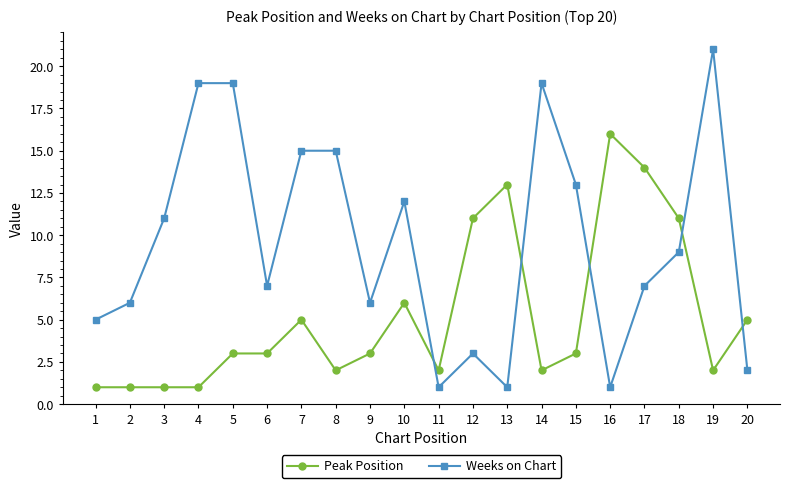

In Weeks on Chart, how many points are lower than both neighbors (excluding endpoints)?

5